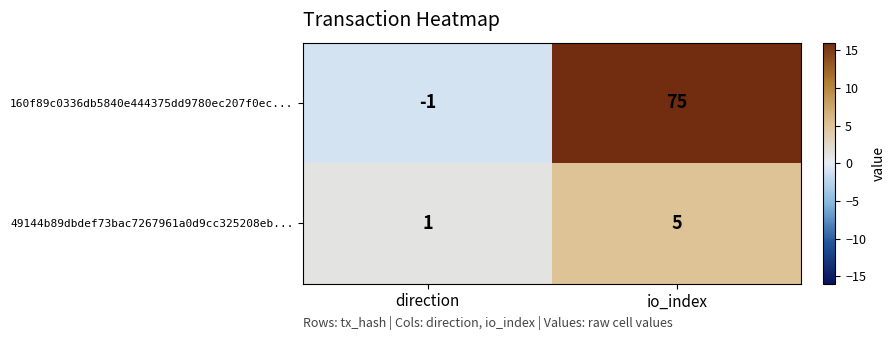

True or false: 160f89c0336db5840e444375dd9780ec207f0ec... has a value of 35 at io_index.

False